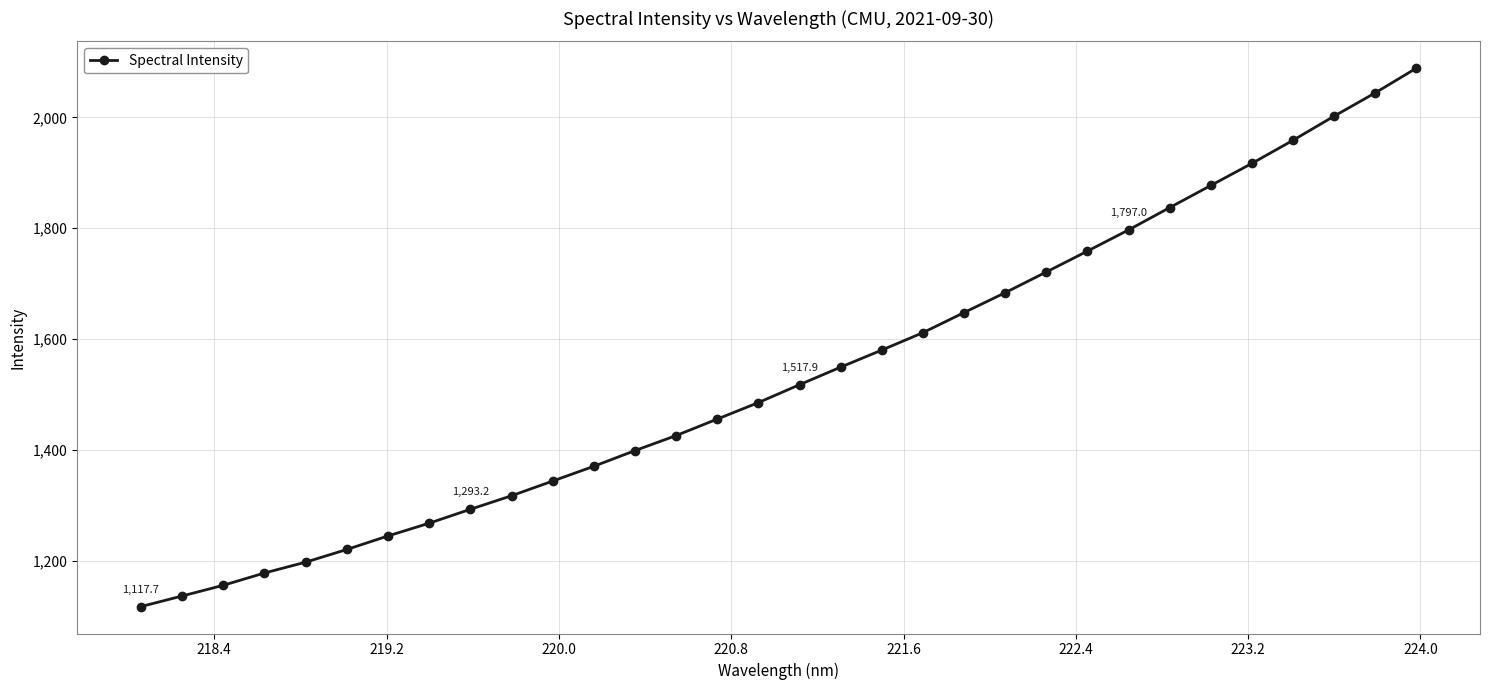

How many series are shown in this chart?

1